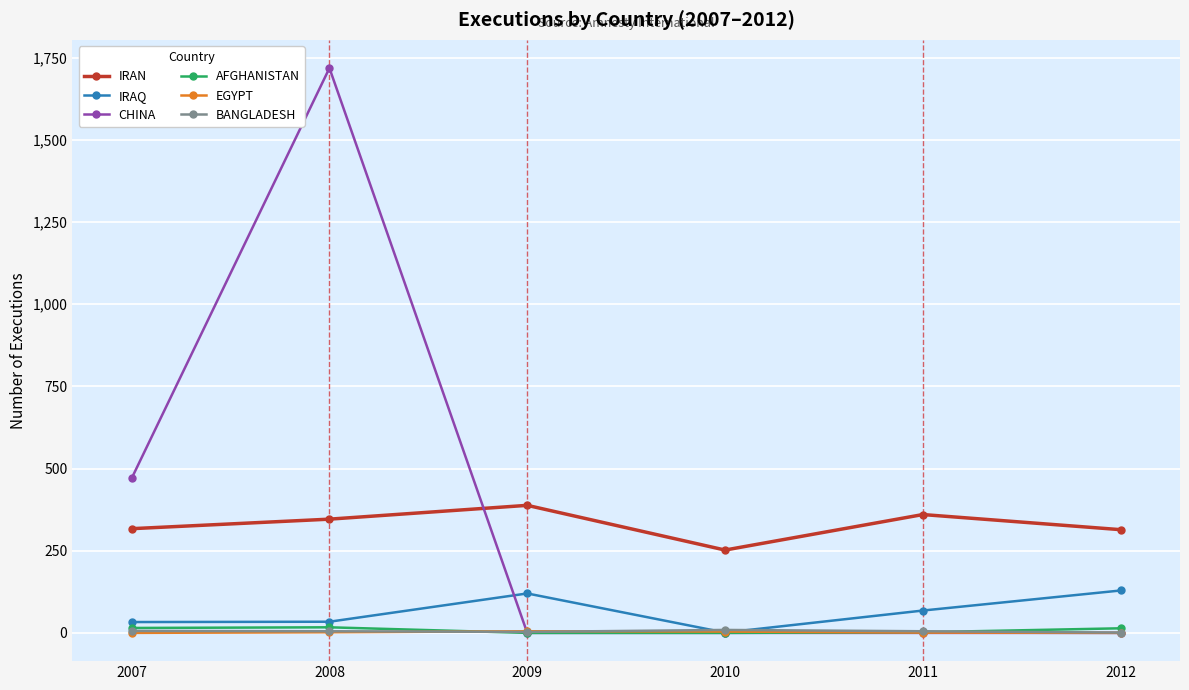

What is the highest value of the EGYPT series?

5